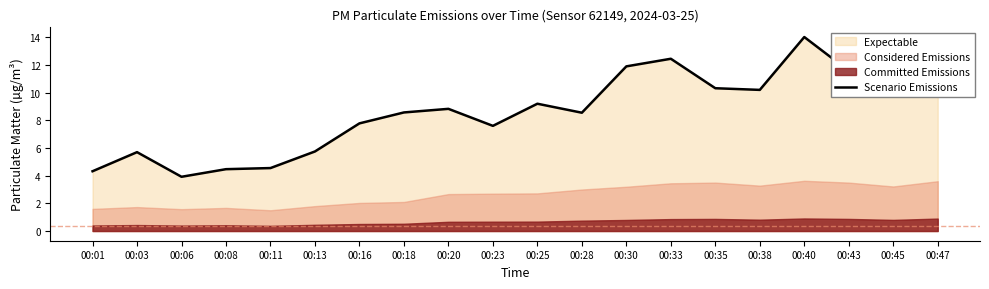

What is the value of the 10th point from the left?

7.6